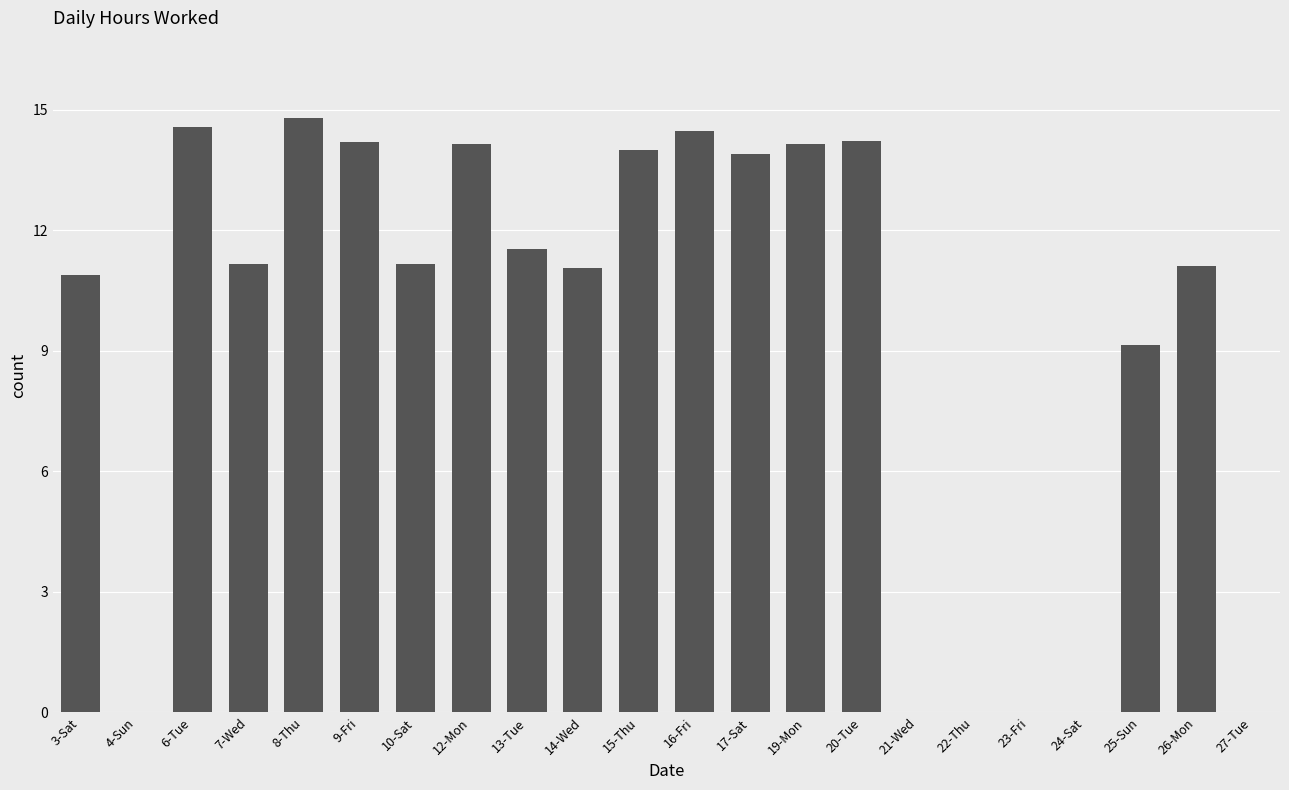

Are the bars horizontal?

No